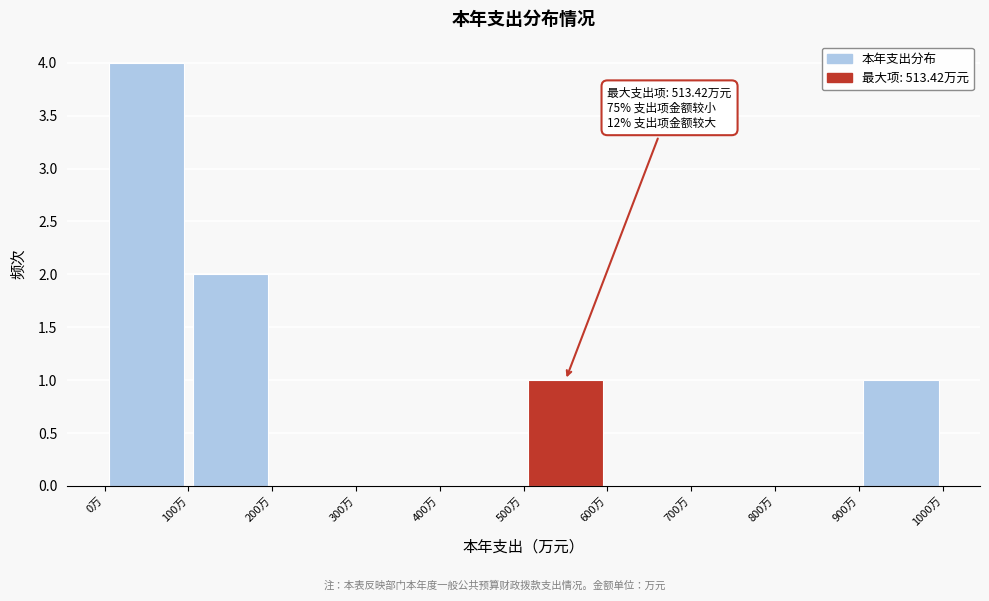

Which range on the x-axis has the tallest bar?

0 to 100